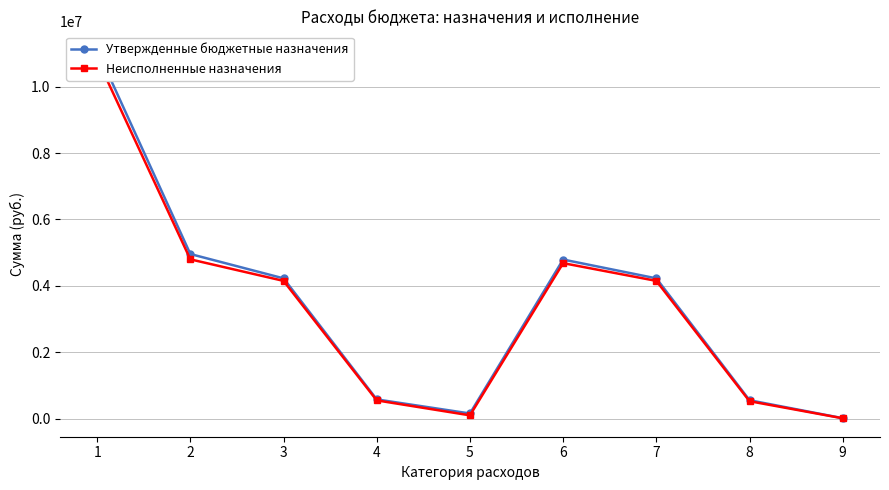

At which label does Утвержденные бюджетные назначения first exceed 4224900?

1